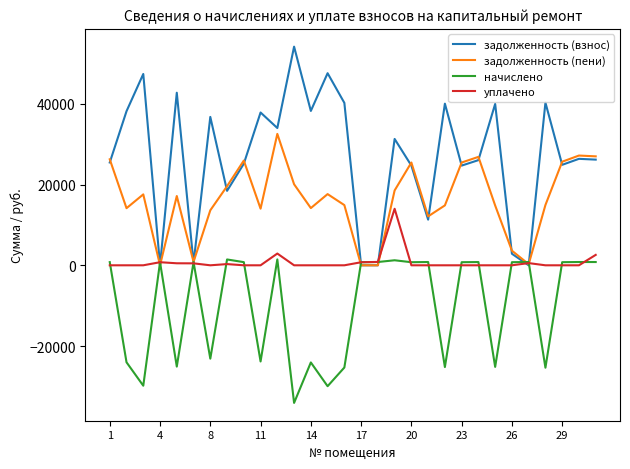

What is the average value of the уплачено series?

789.2